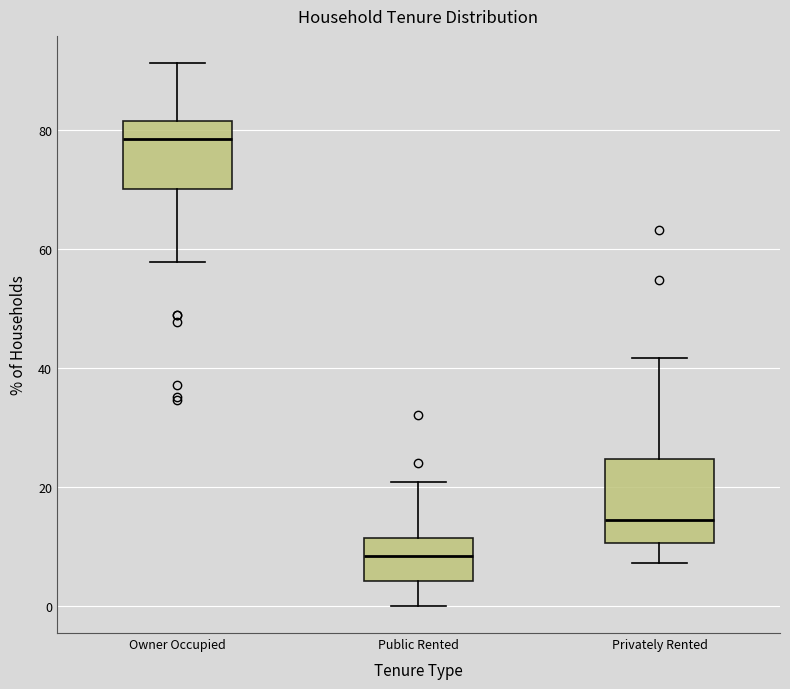

Where does the upper whisker of the box for Public Rented end on the y-axis? The values are not printed on the chart, so give them approximately, as read against the axis.

20